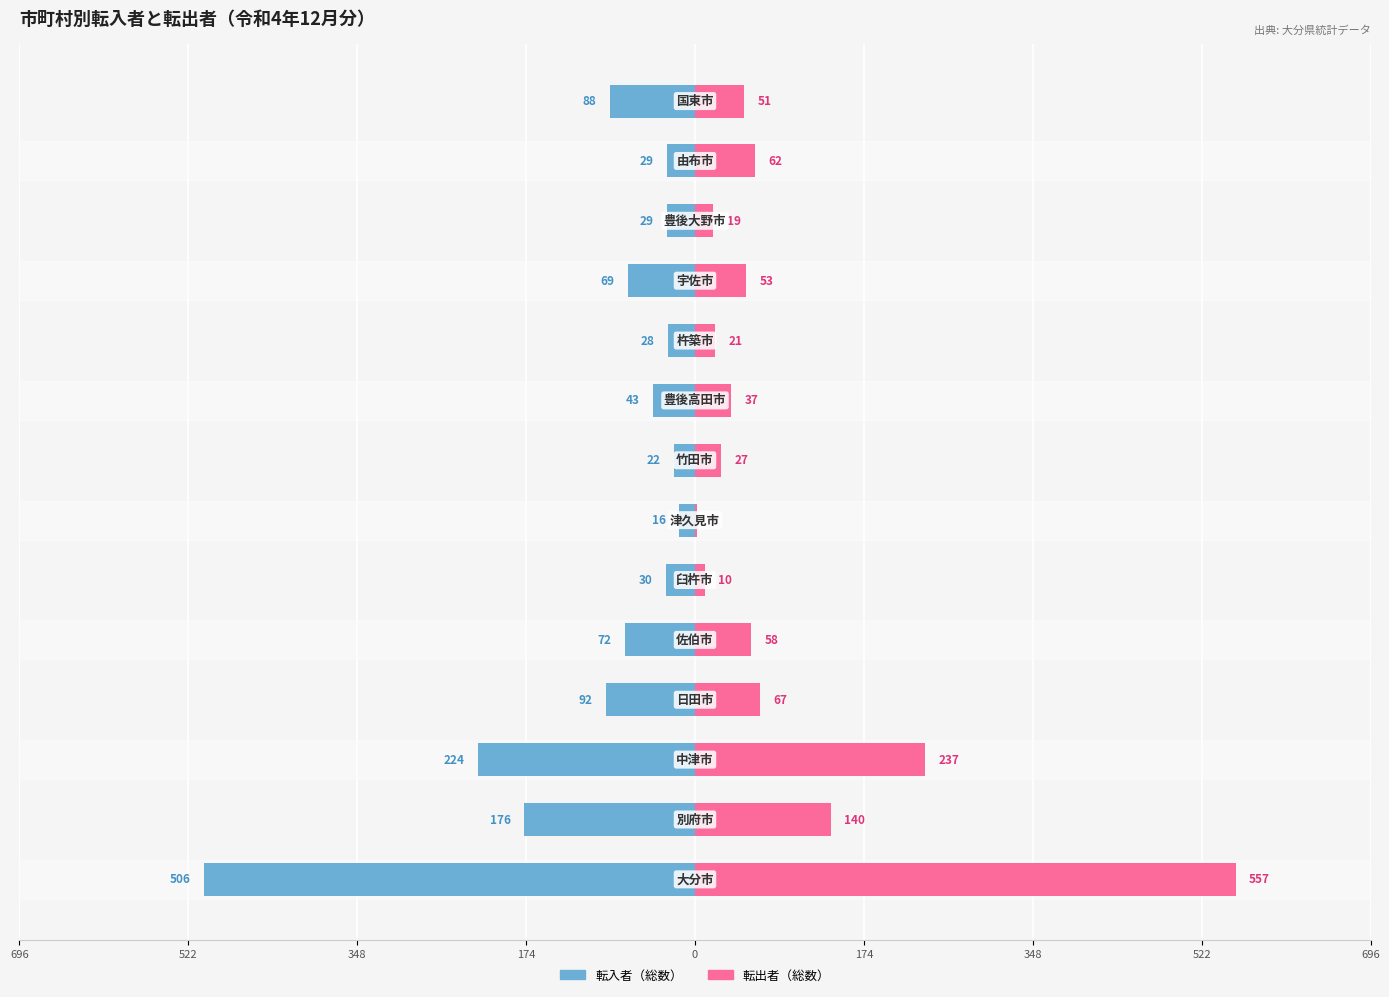

Rank the series at 0 from lowest to highest value.

転入者（総数）, 転出者（総数）